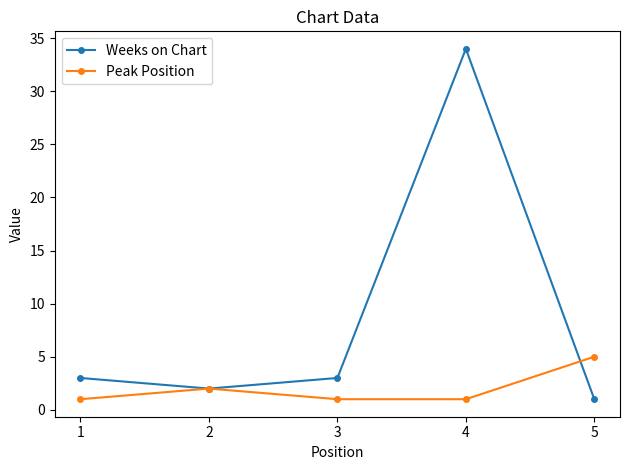

What are all the series names shown in the legend?

Weeks on Chart, Peak Position